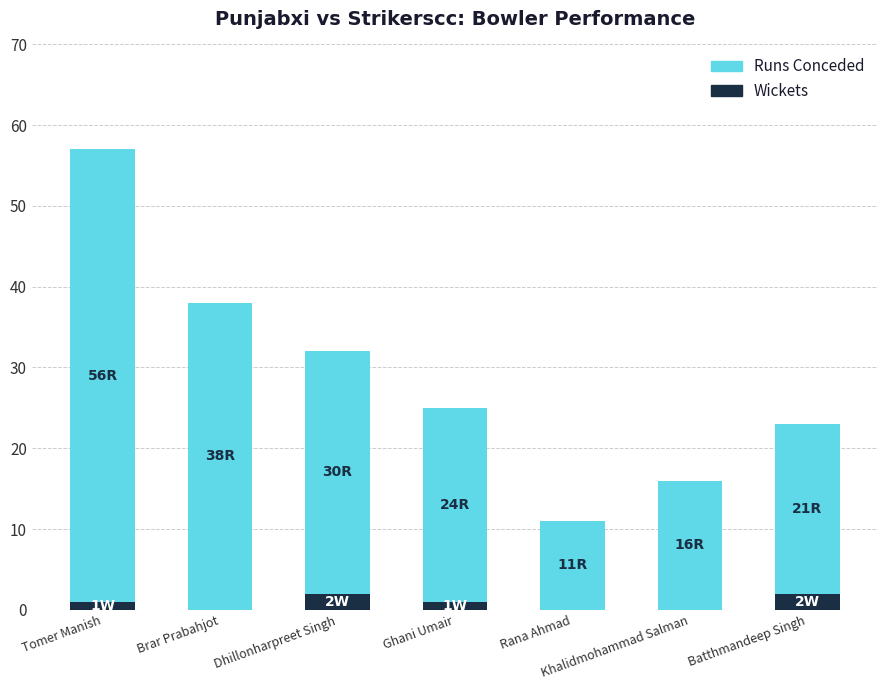

What is the total value across all series at Rana Ahmad?

11